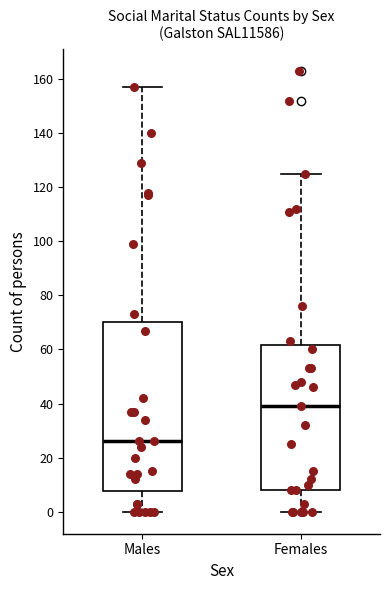

Where is the upper edge of the box for Females on the y-axis? The values are not printed on the chart, so give them approximately, as read against the axis.

62